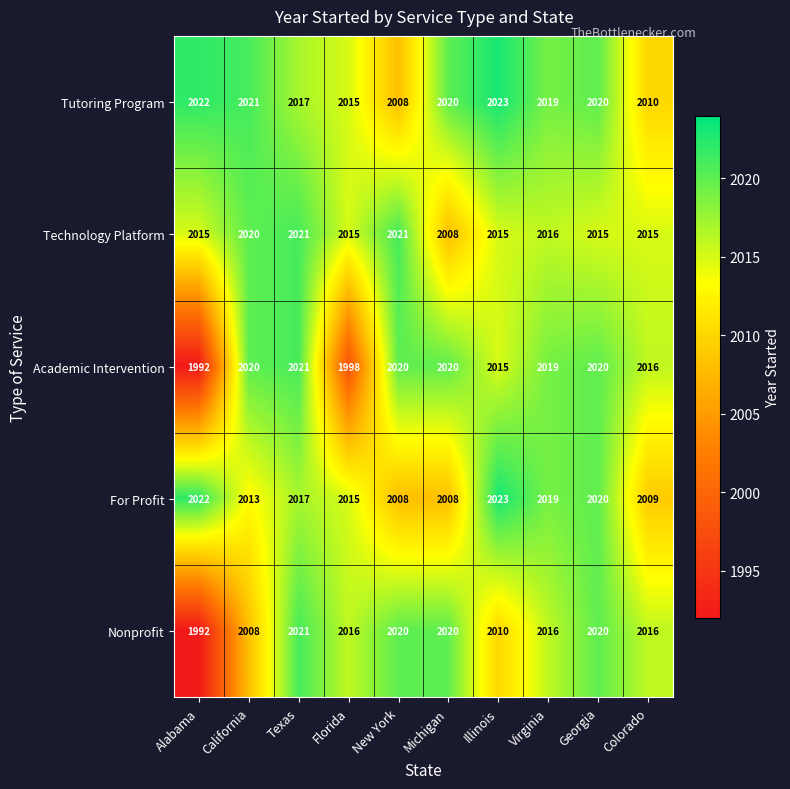

Is it true that Nonprofit equals 3056 at Colorado?

False